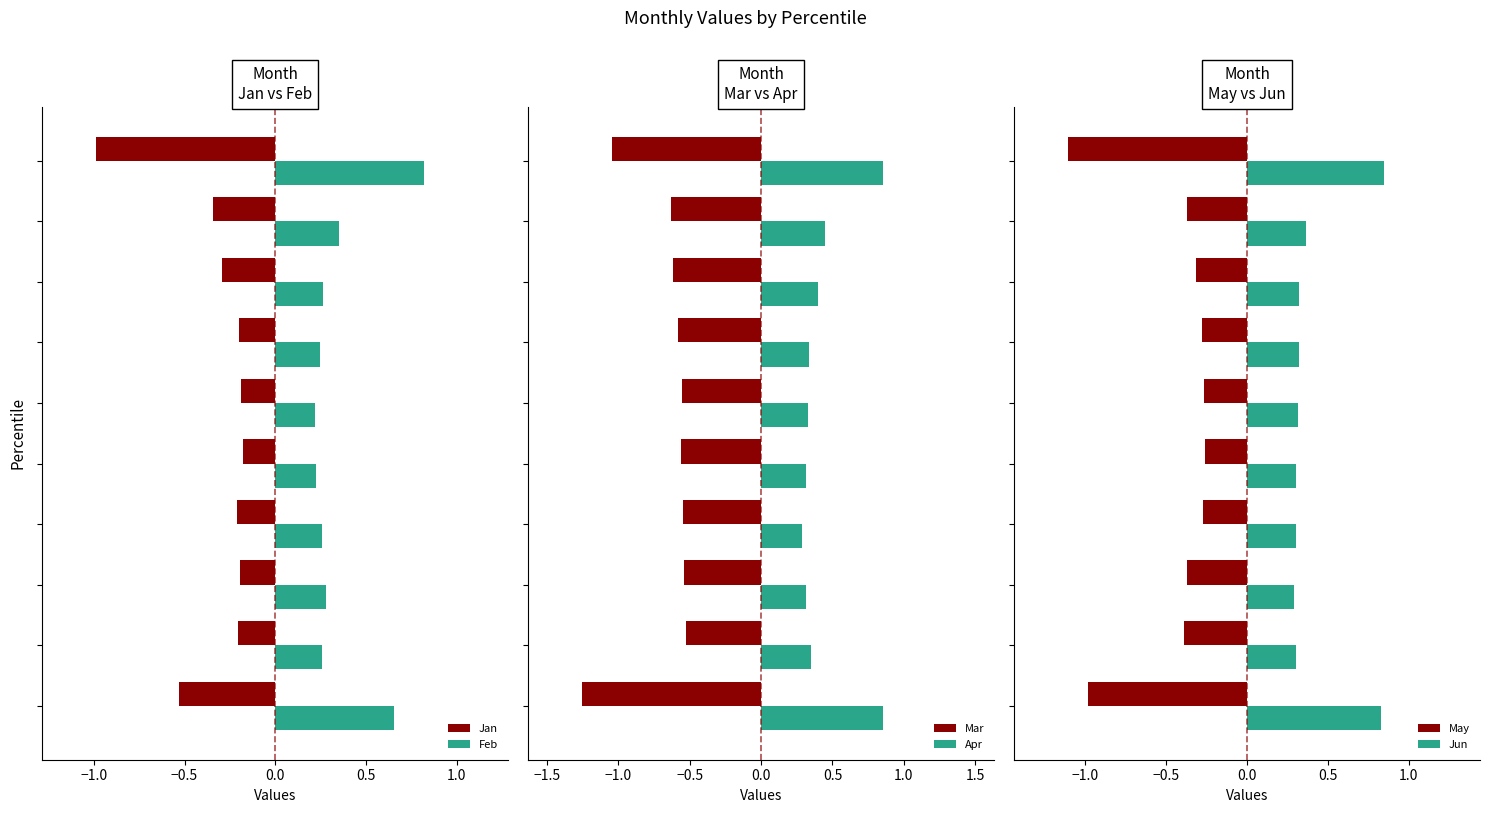

What is the sum of all May values?

-4.6